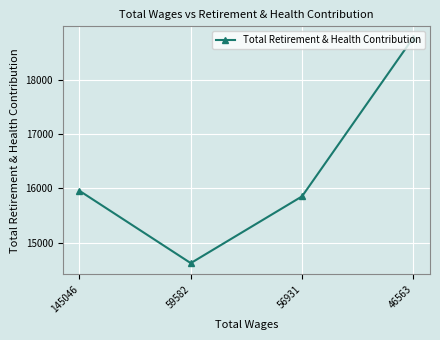

What is the ratio of the value at 46563 to the value at 59582?

1.3